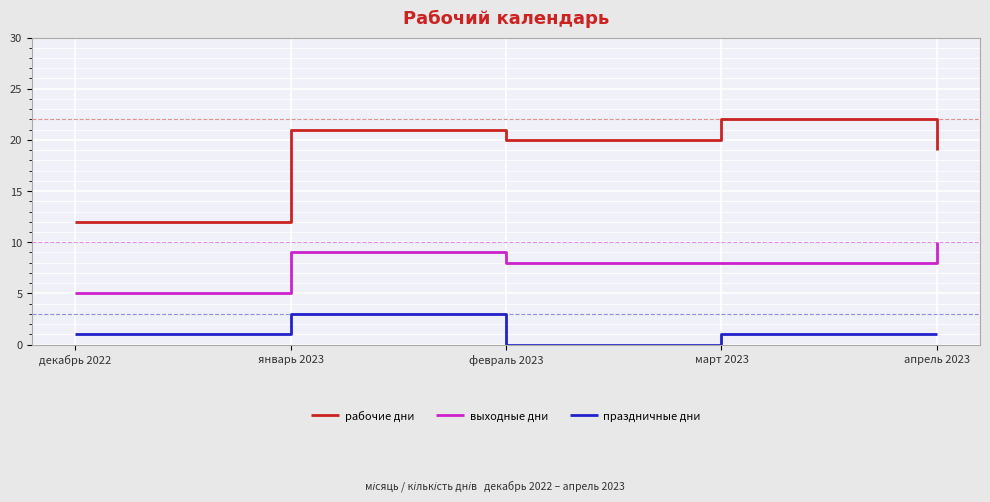

The value of праздничные дни at апрель 2023 is 2. True or false?

False